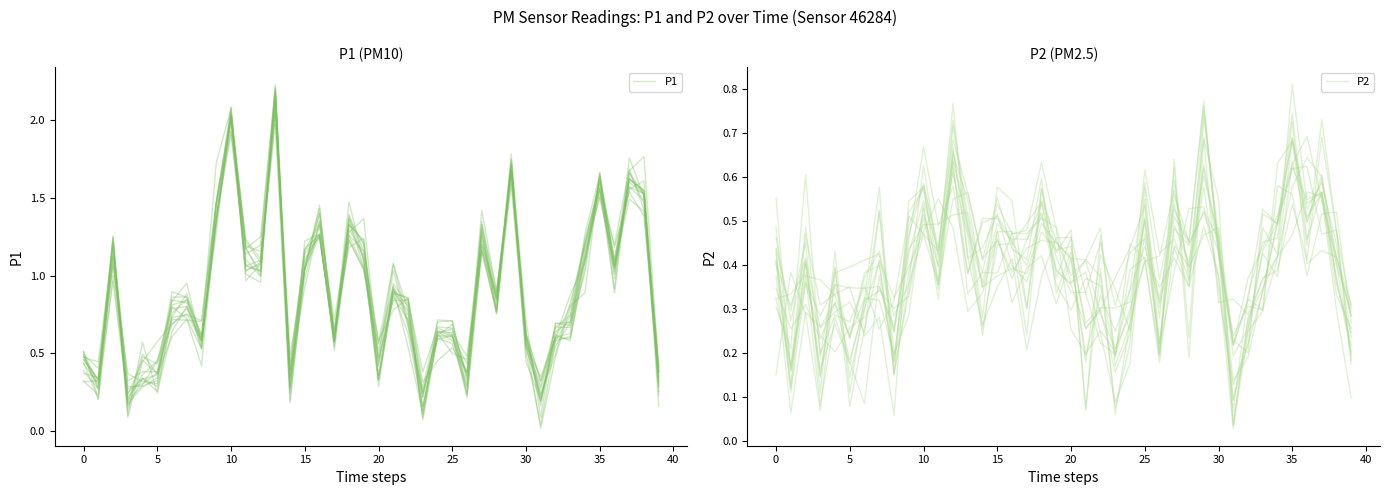

What is the difference between the maximum and second lowest values in the P1 series?

1.8